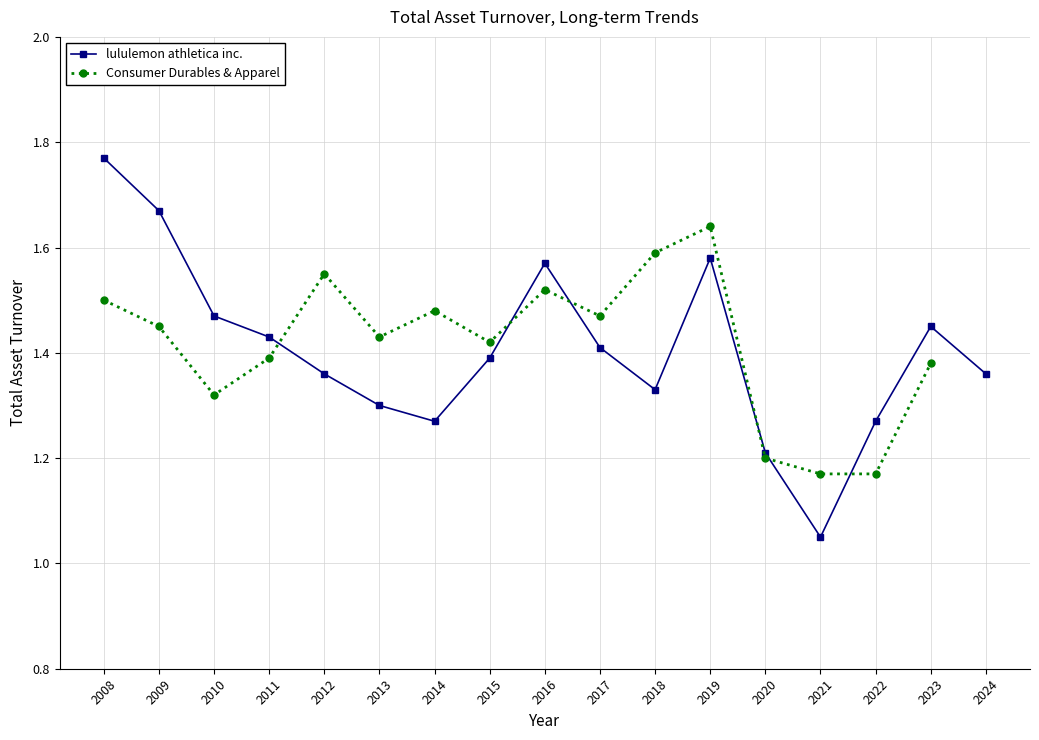

Where is the first local minimum for lululemon athletica inc.?

2014